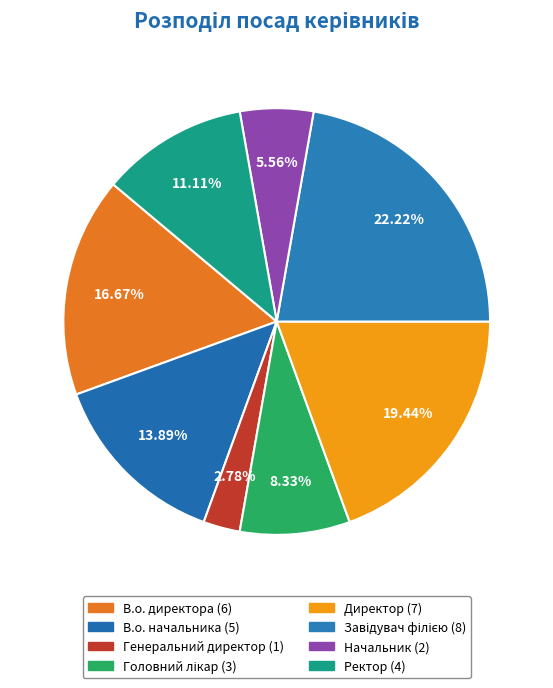

Which category has the biggest portion of the pie?

Завідувач філією